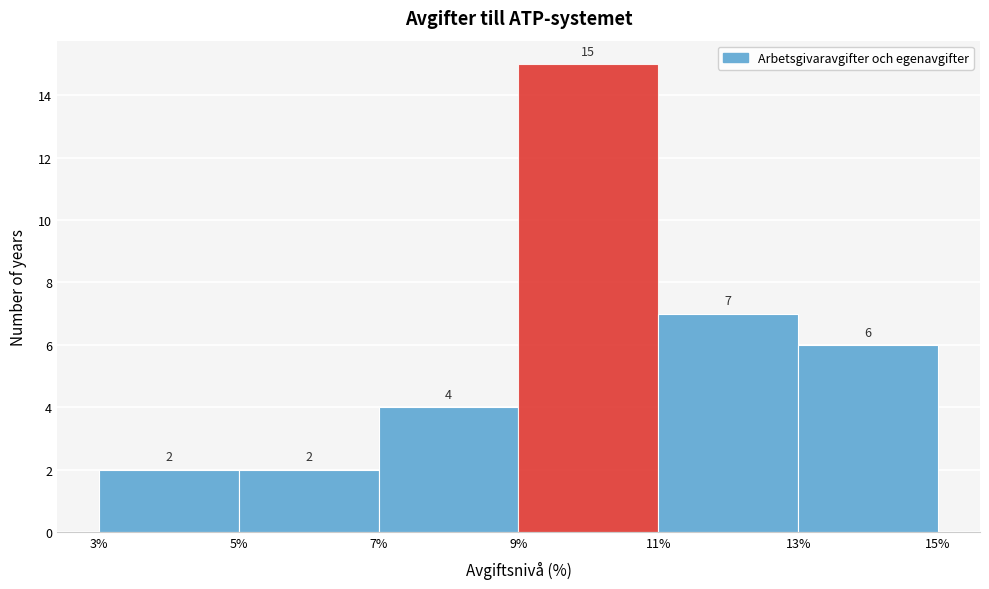

How tall is the bar that spans 3% to 5% on the x-axis?

2